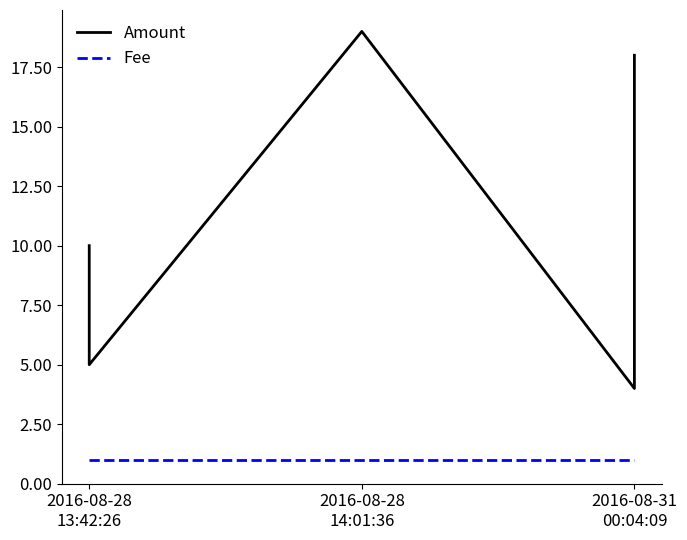

Is it true that Amount equals 8 at 2016-08-28 13:42:26?

False